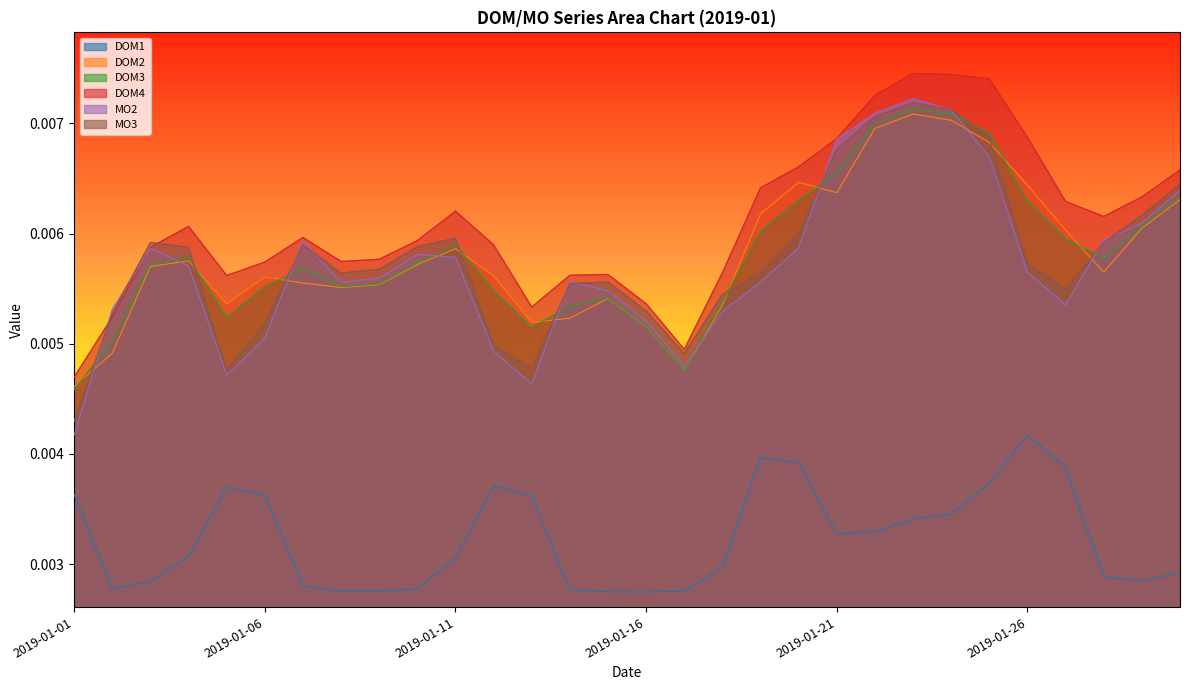

Is the value of DOM3 at 2019-01-18 greater than the value of DOM4 at 2019-01-05?

No